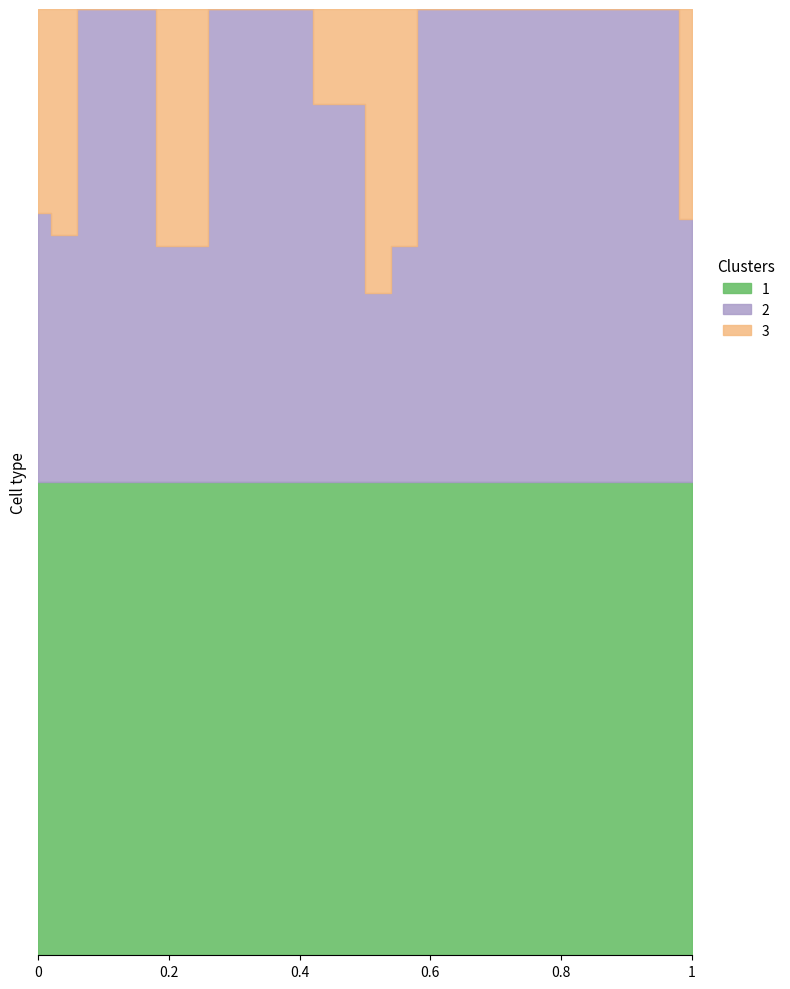

True or false: 1 and 2 intersect in this chart.

False